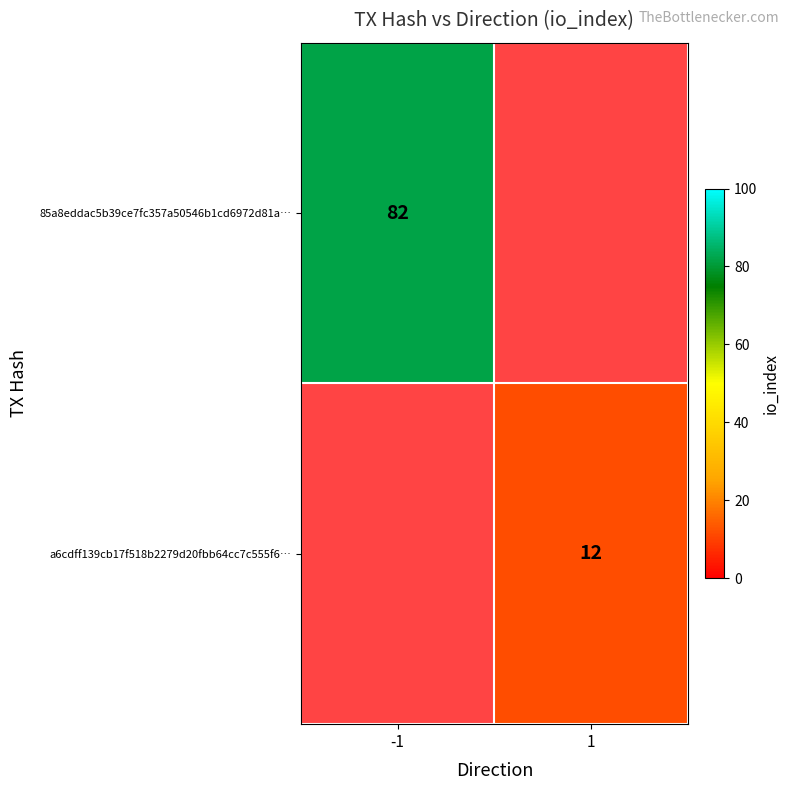

What is the smallest value displayed?

12.0